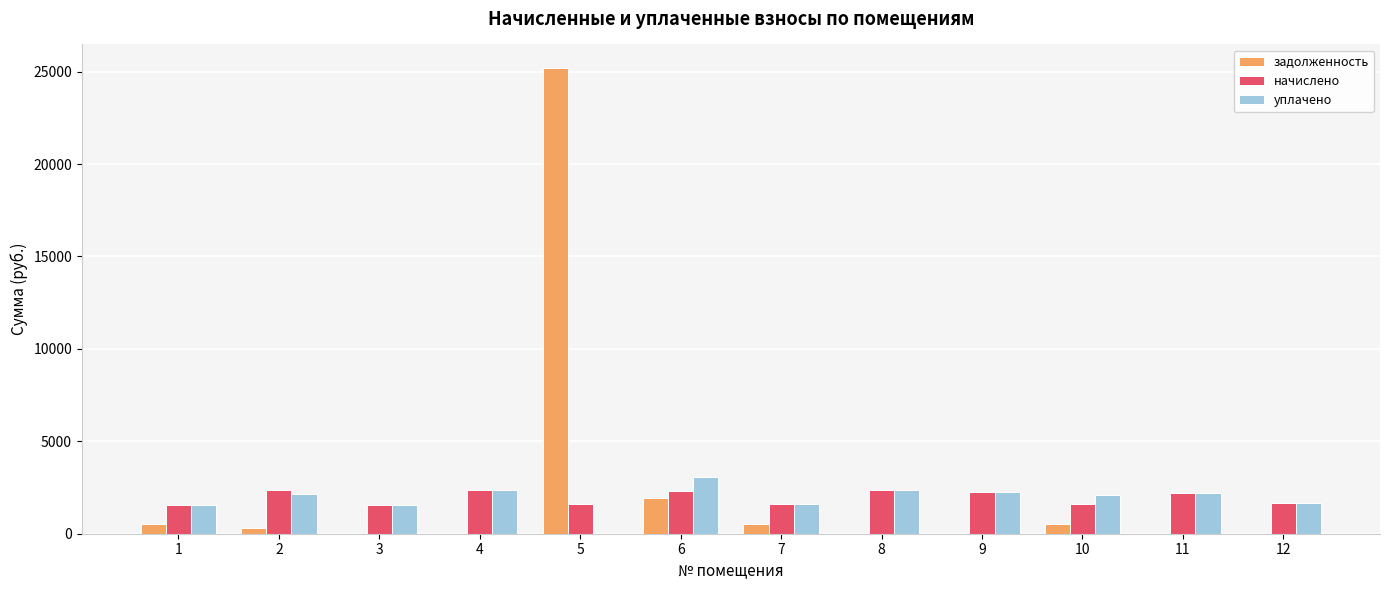

What is the sum of all задолженность values?

29006.8